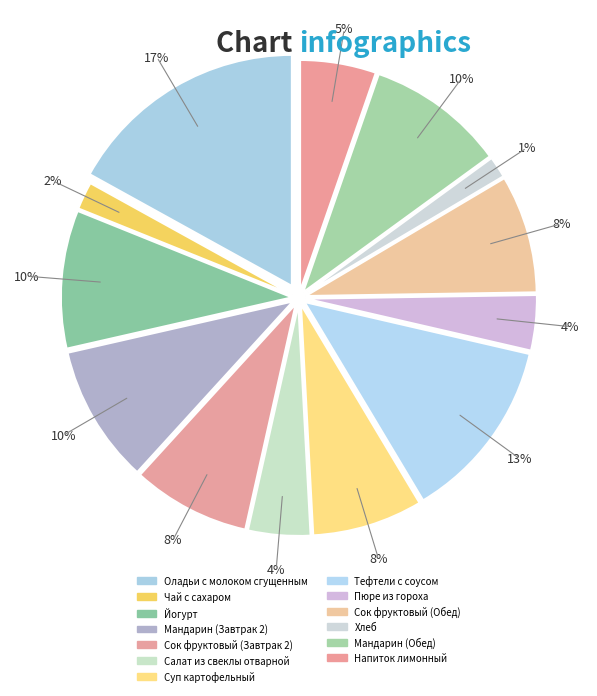

How many segments does this pie chart have?

13